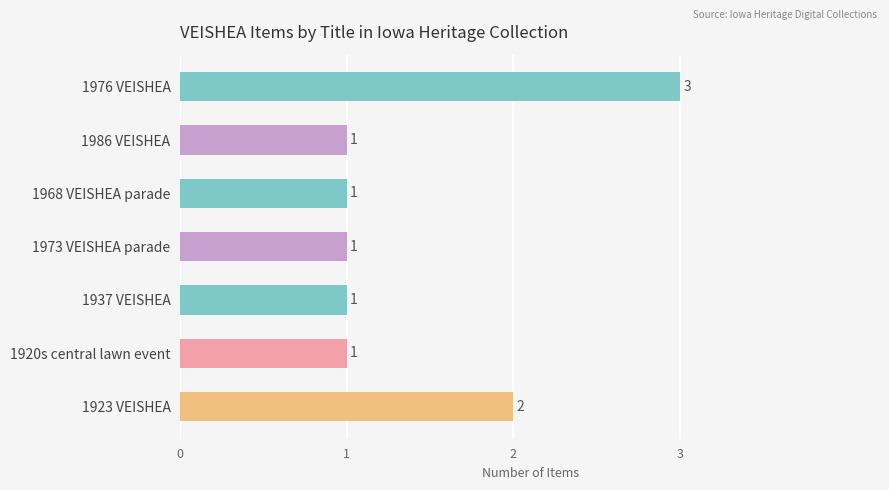

What position from the top is 1920s central lawn event?

6